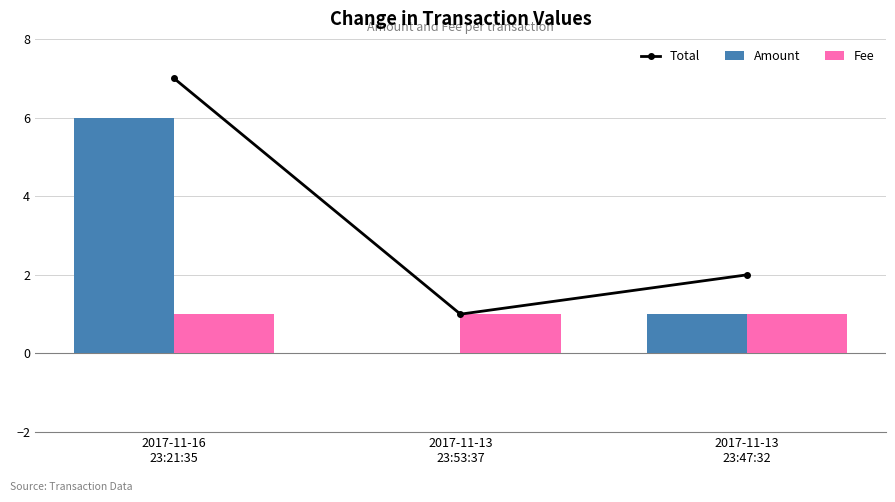

What is the total value across all series at 2017-11-13
23:53:37?

2